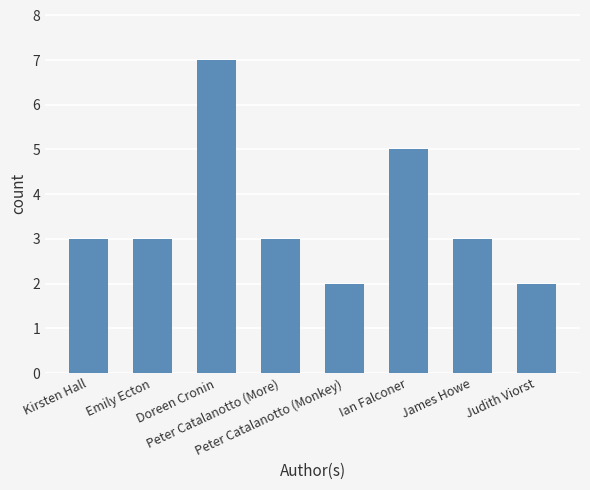

Count the number of categories in the chart.

8